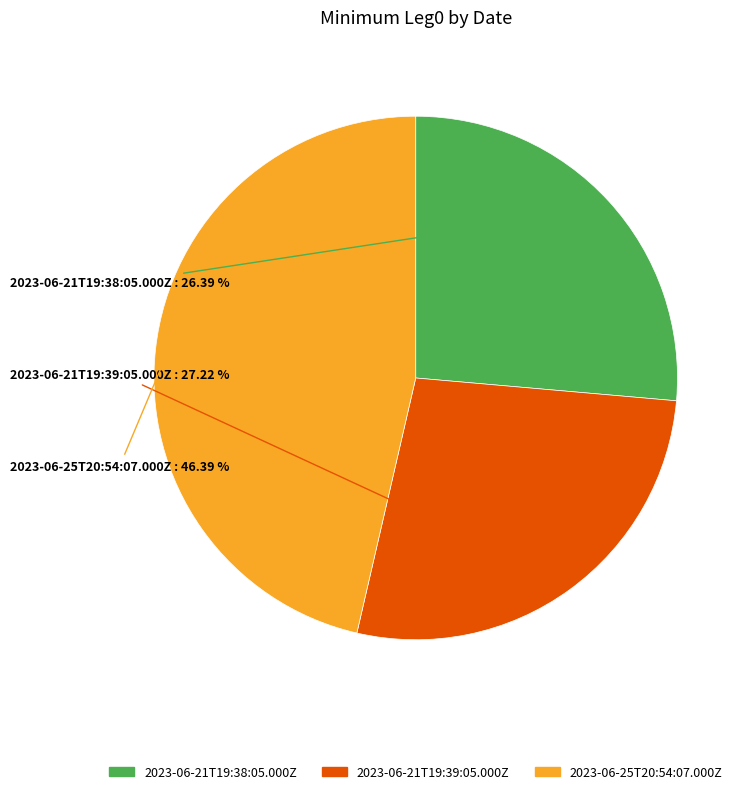

What is the ratio of the value at 2023-06-21T19:38:05.000Z to the value at 2023-06-25T20:54:07.000Z?

0.6